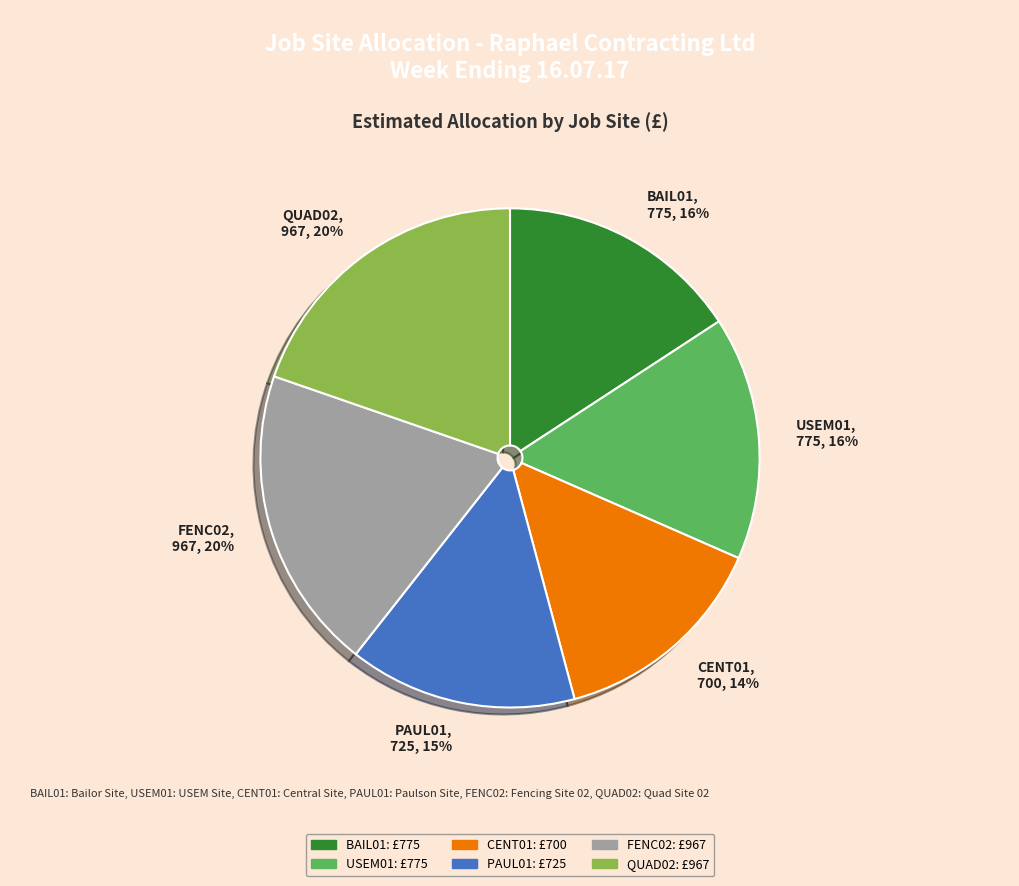

Which slice is the smallest?

CENT01